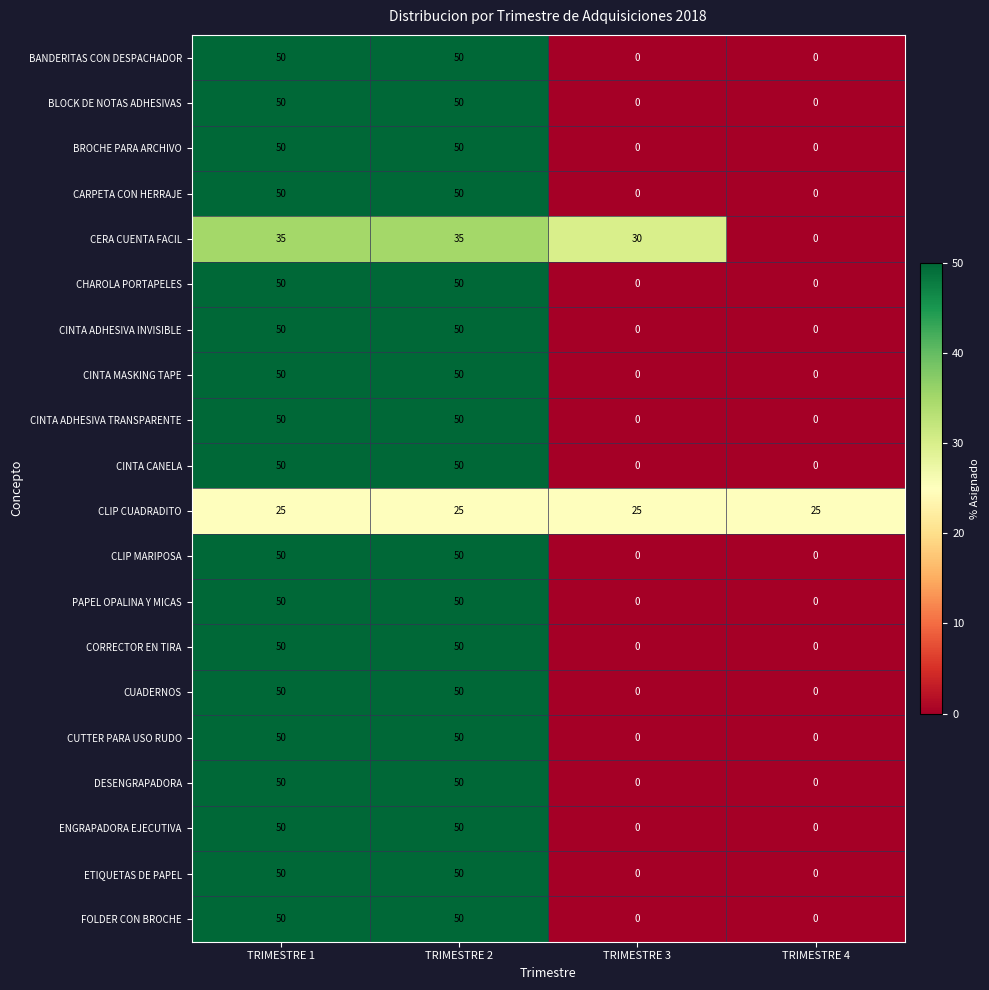

At how many categories does at least one series exceed 19?

4